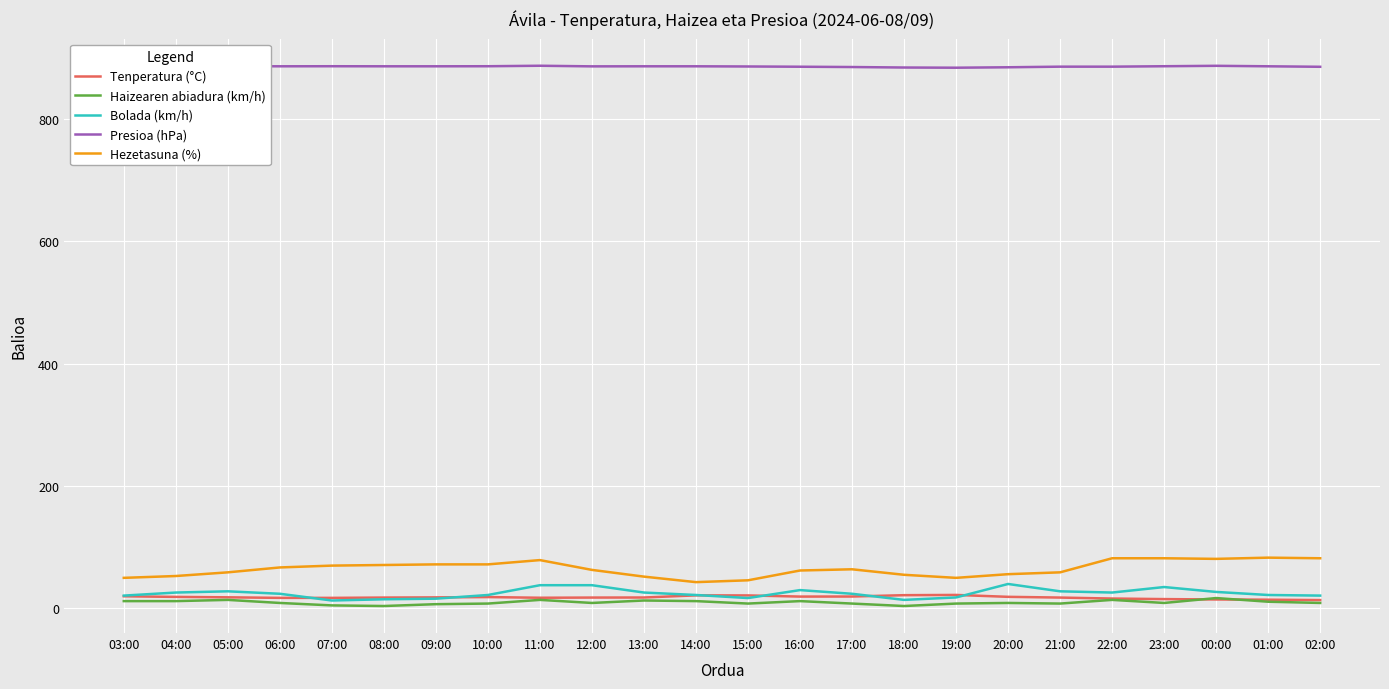

True or false: Bolada (km/h) and Hezetasuna (%) cross at least once.

False